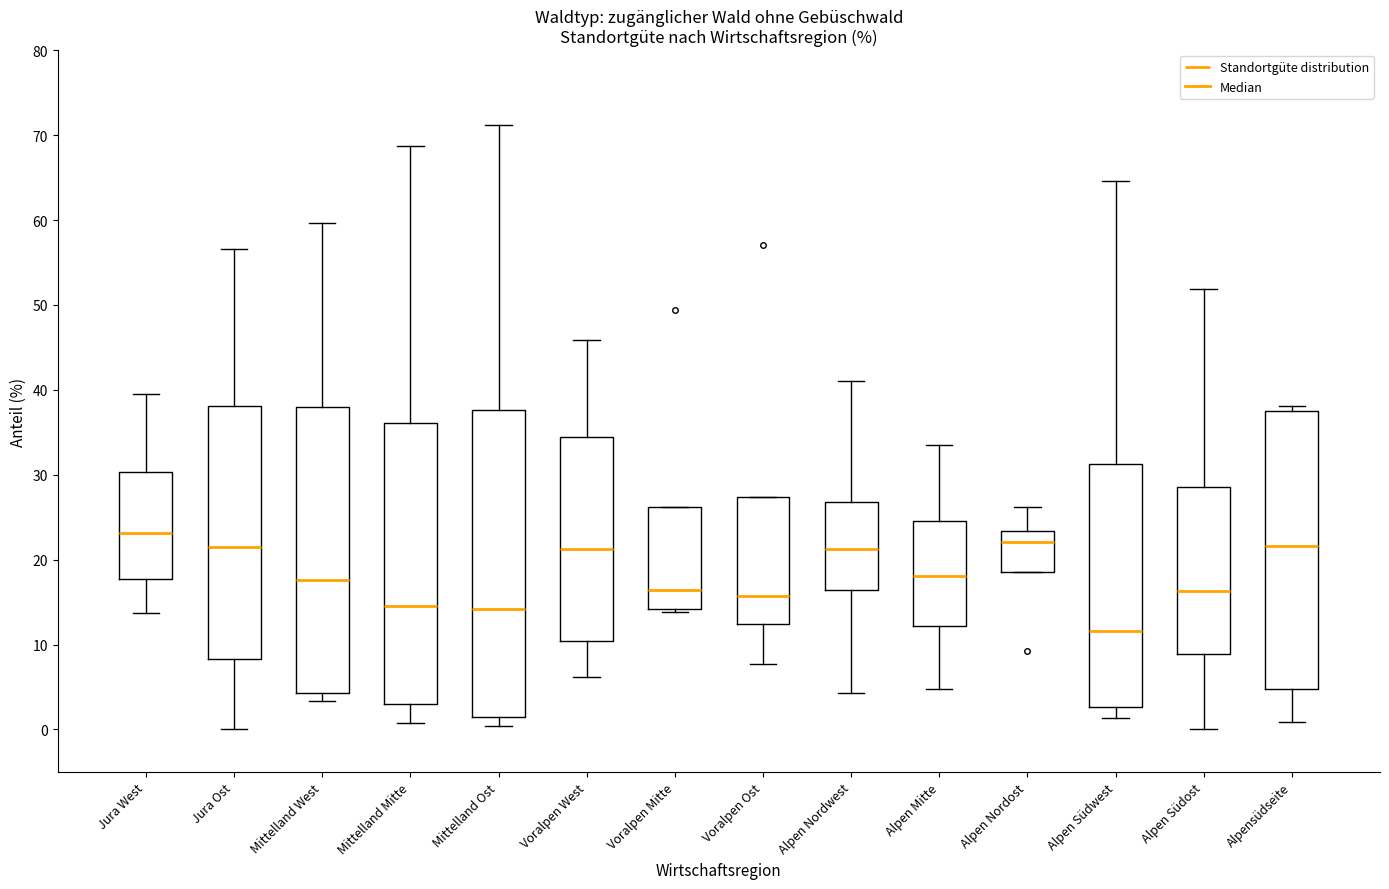

Which box has the lowest median line?

Alpen Südwest